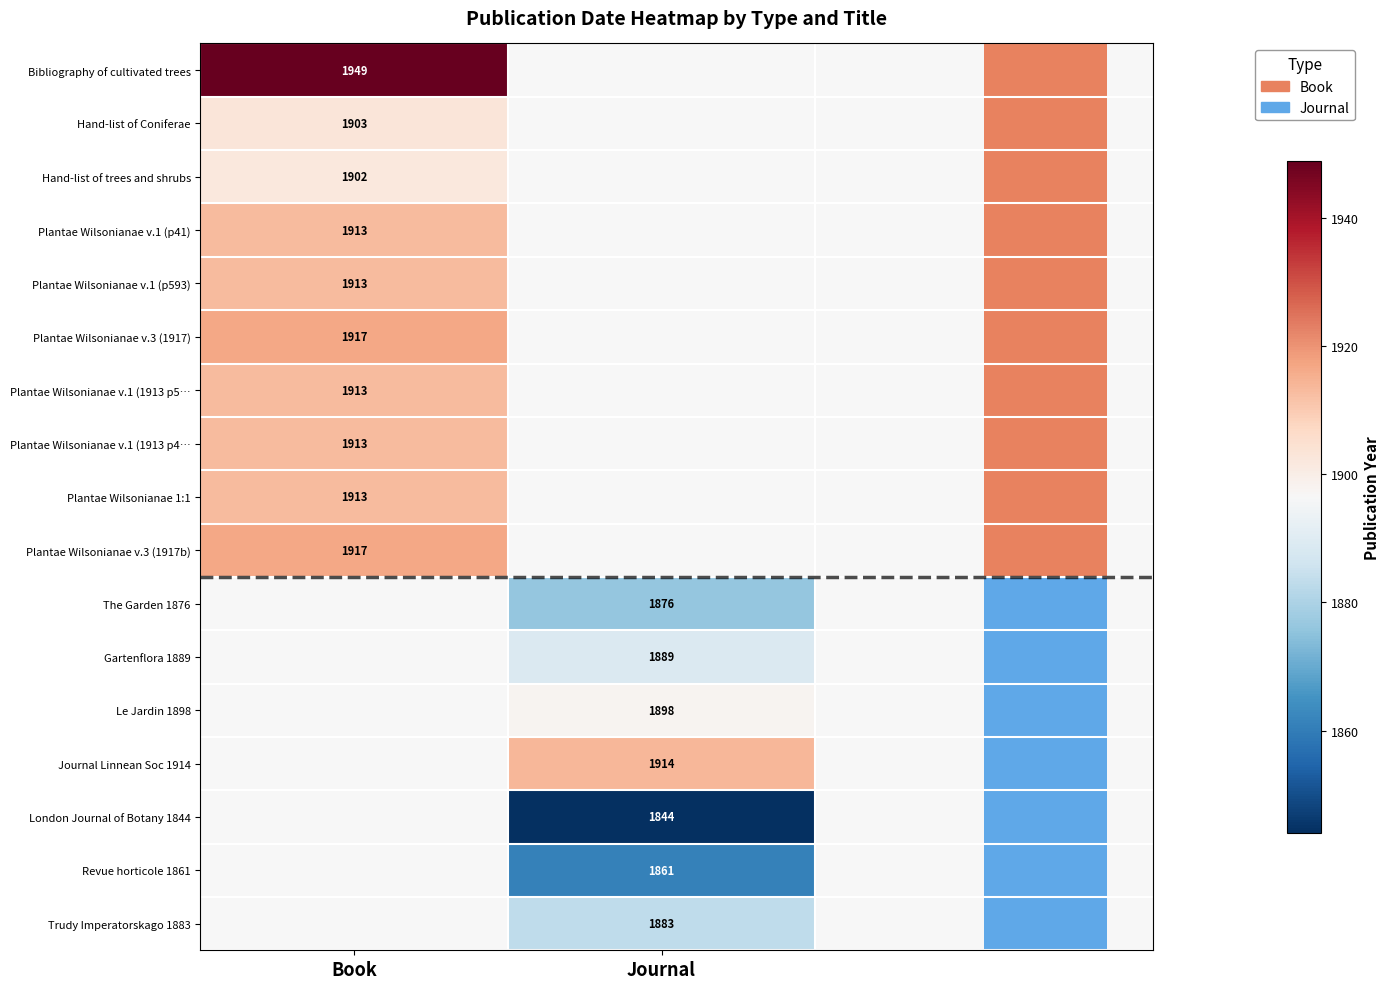

How many distinct data groups are displayed?

17